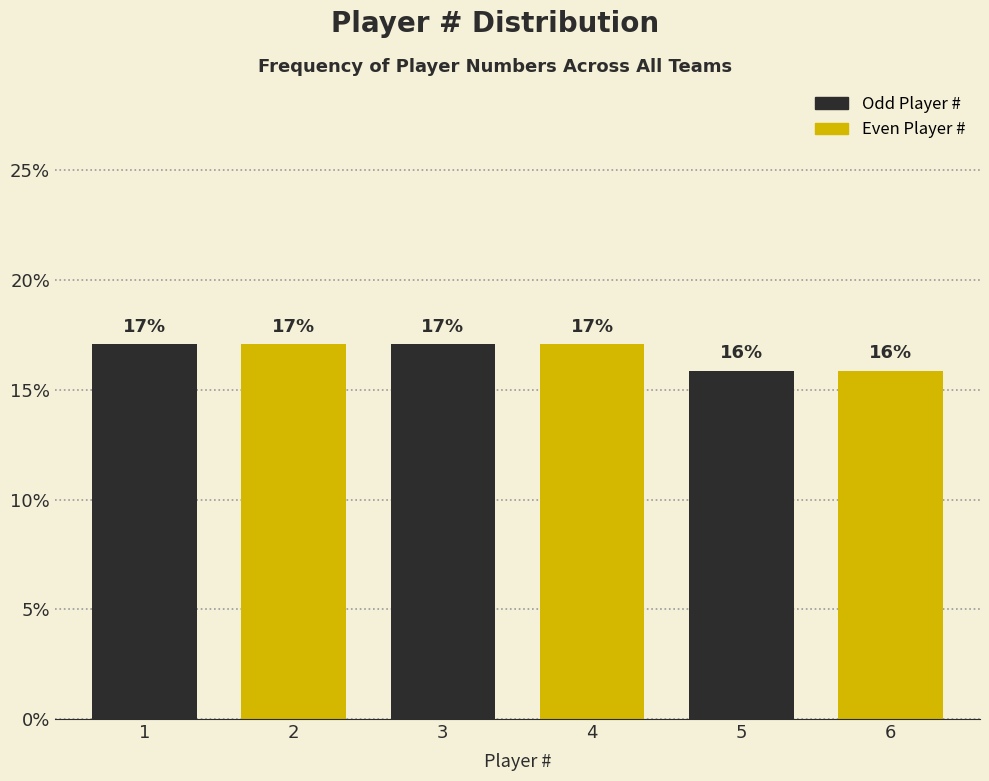

Is it true that the value at 6 is 5.6?

False